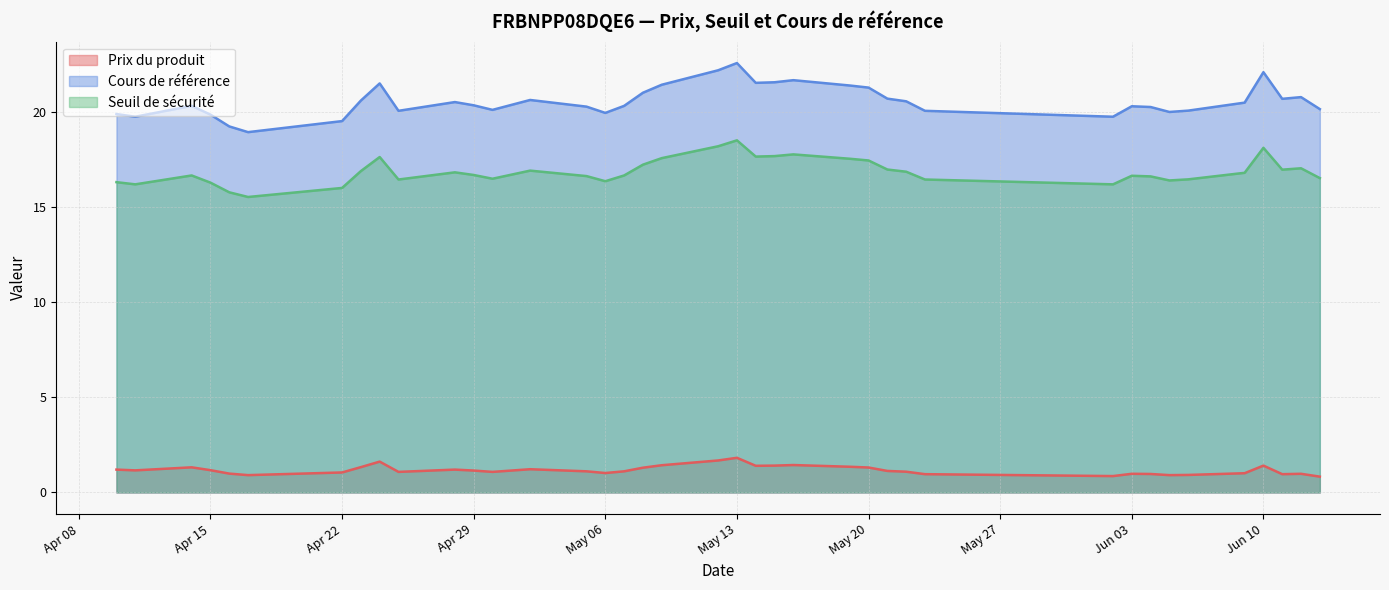

Which series has the largest total across all categories?

Cours de référence